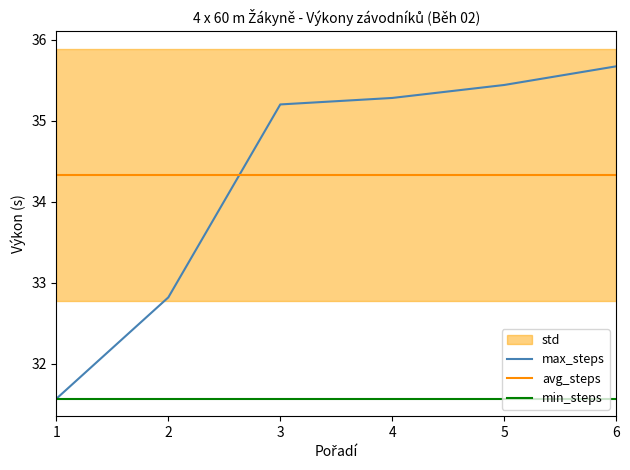

Reading left to right, list all the values displayed in this chart.

max_steps: 31.6	32.8	35.2	35.3	35.4	35.7
avg_steps: 34.3	34.3	34.3	34.3	34.3	34.3
min_steps: 31.6	31.6	31.6	31.6	31.6	31.6